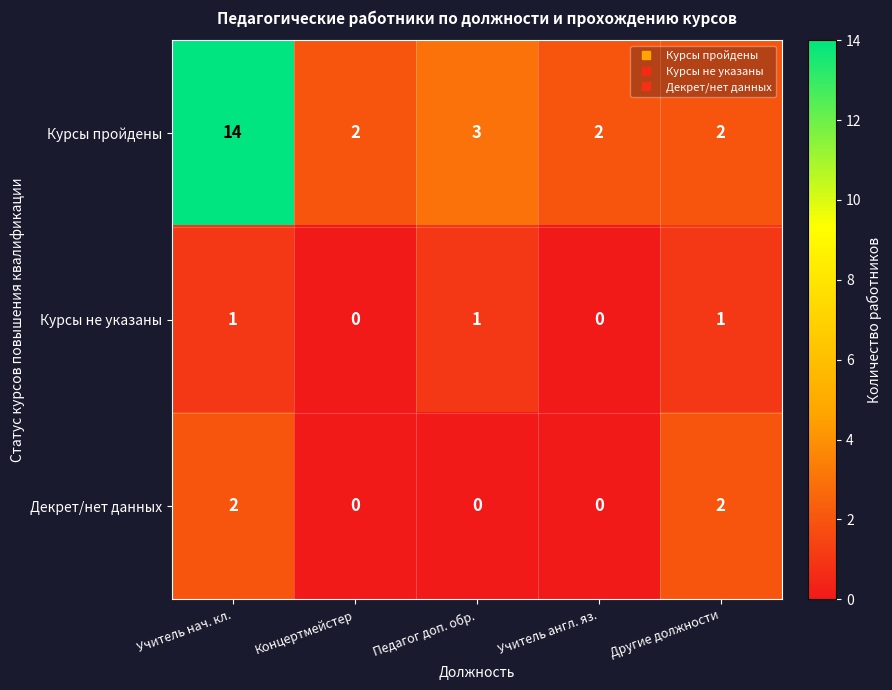

At Учитель нач. кл., list the series in order from largest to smallest.

Курсы пройдены, Декрет/нет данных, Курсы не указаны